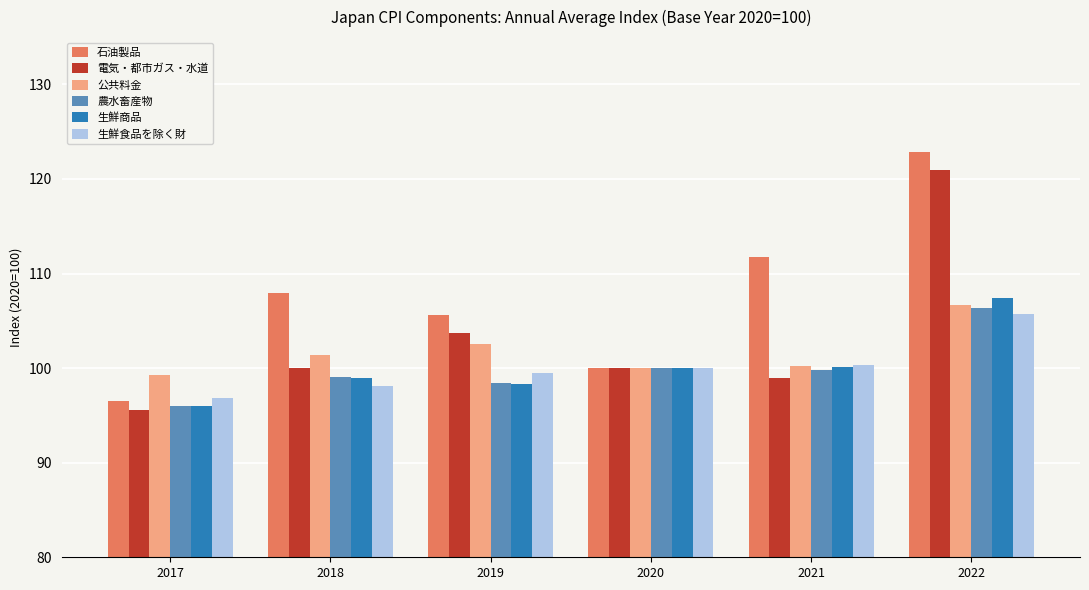

At which category is the sum across all series the highest?

2022